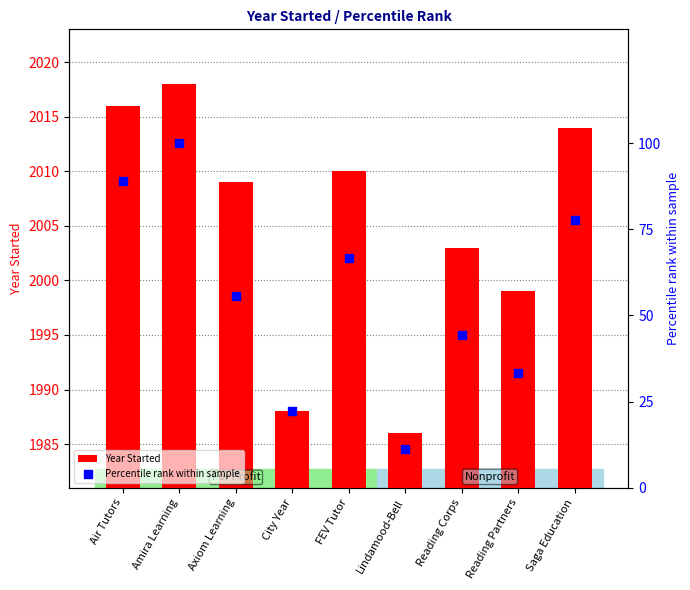

Which series has the largest Y range (max minus min)?

Percentile rank within sample